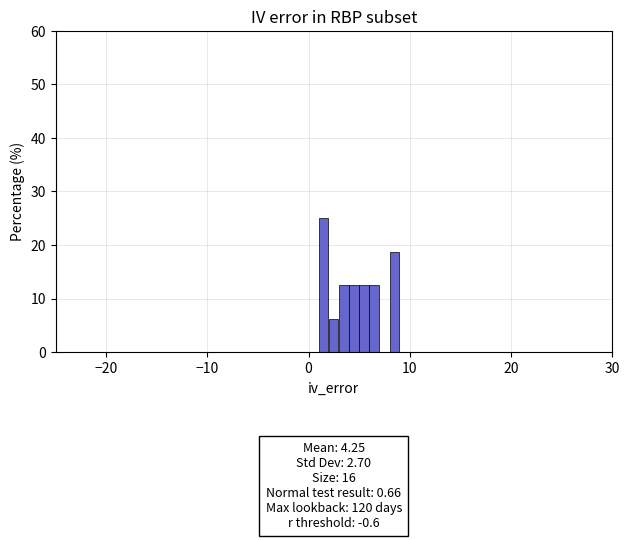

Read against the x-axis, roughly where is the centre of the tallest bar?

1